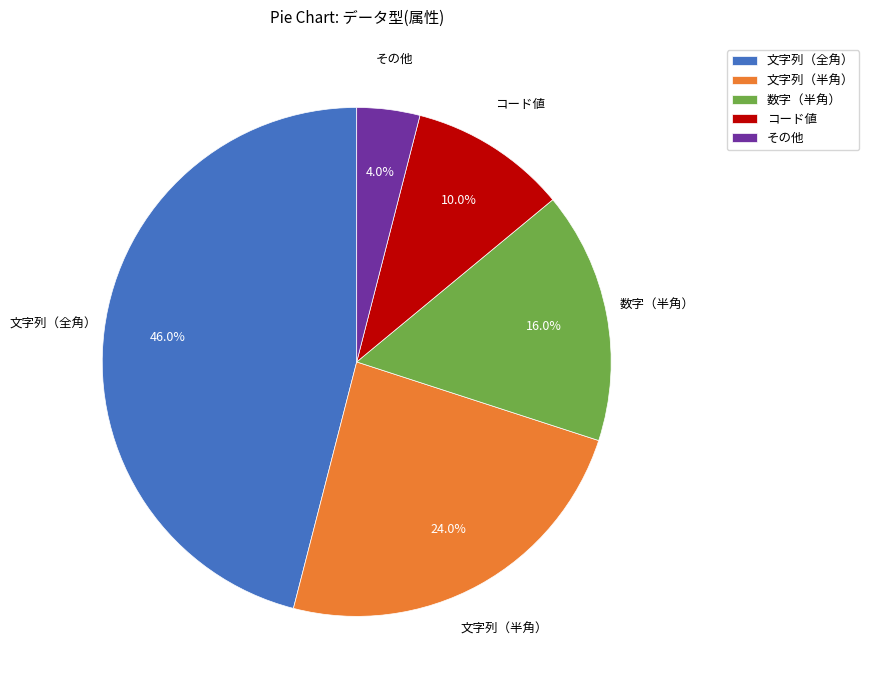

Which category has the biggest portion of the pie?

文字列（全角）